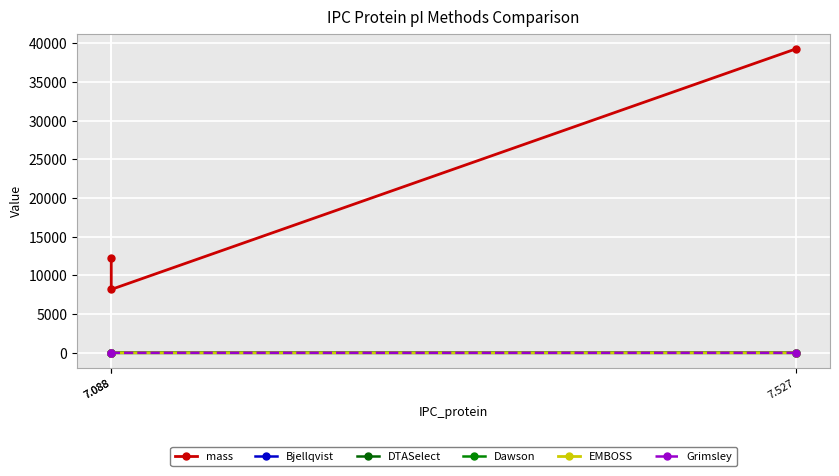

Which series changed the most between 7.088 and 7.088?

mass